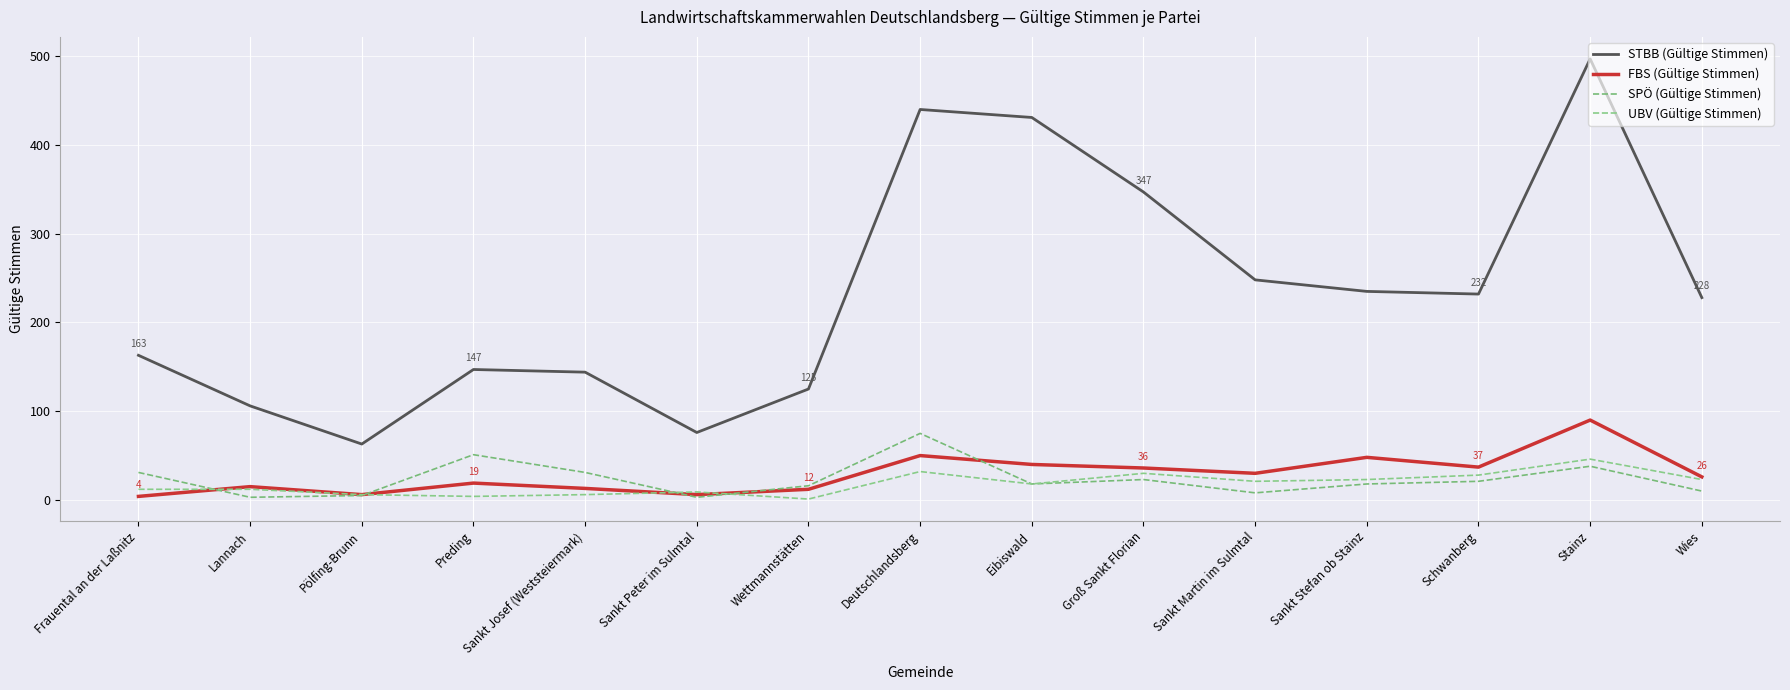

How many lines are shown in the chart?

4